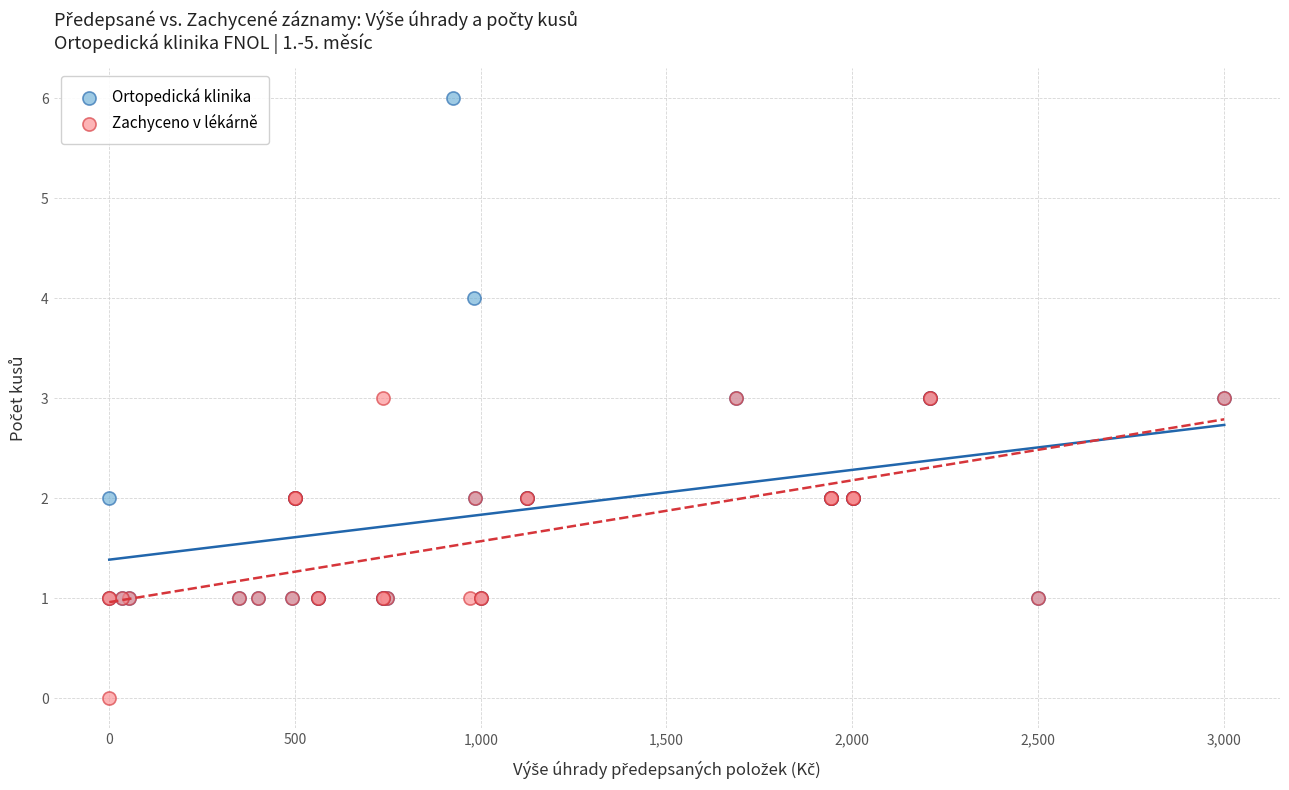

Which series reaches the minimum Y coordinate?

Zachyceno v lékárně